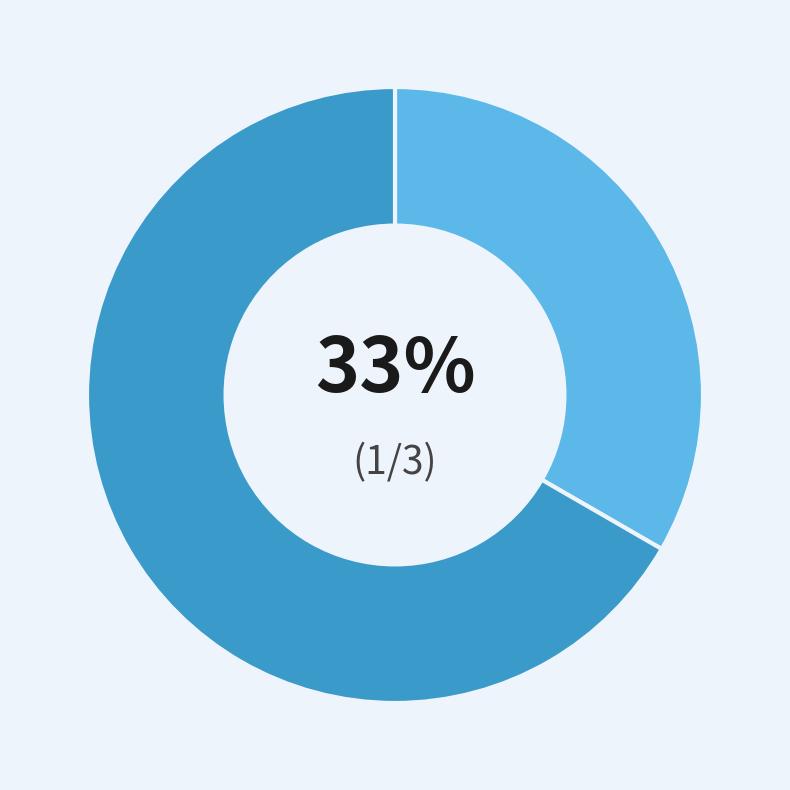

To the nearest percent, what is the average slice percentage?

50%